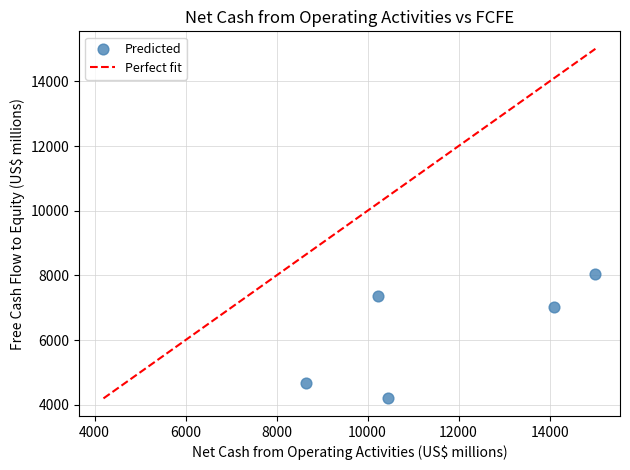

What is the average Y value?

6259